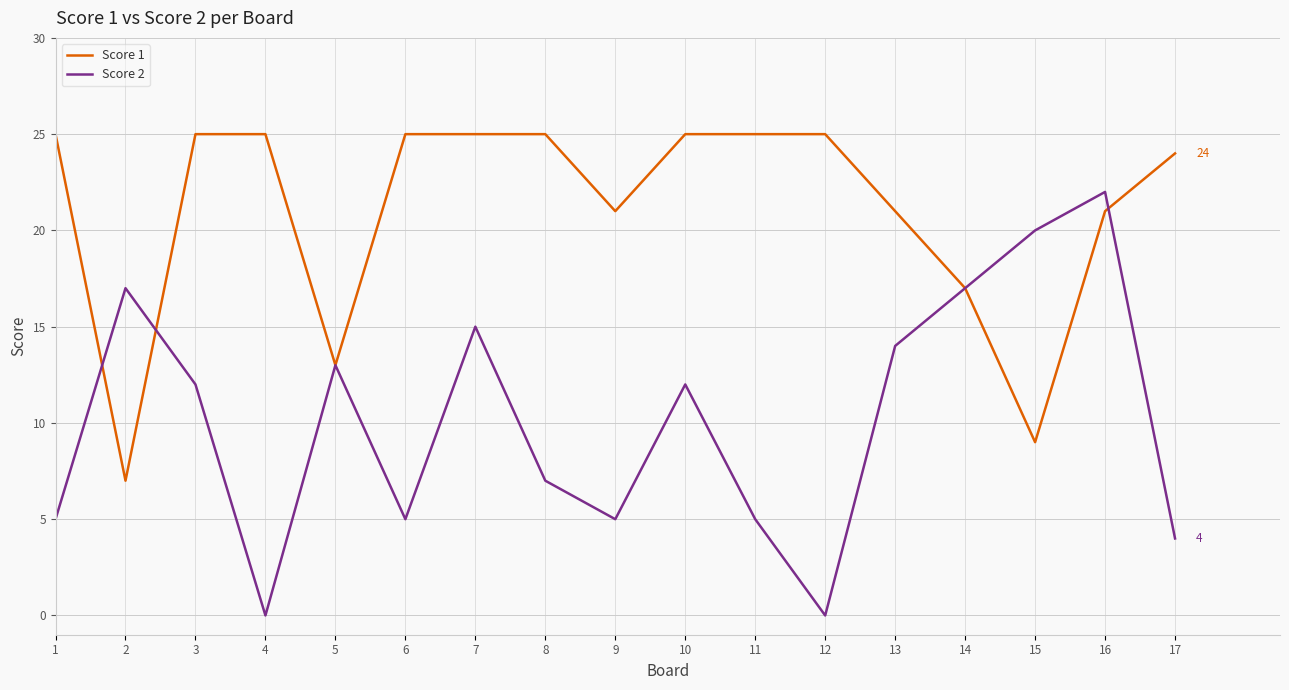

At which label does Score 1 reach its minimum?

2